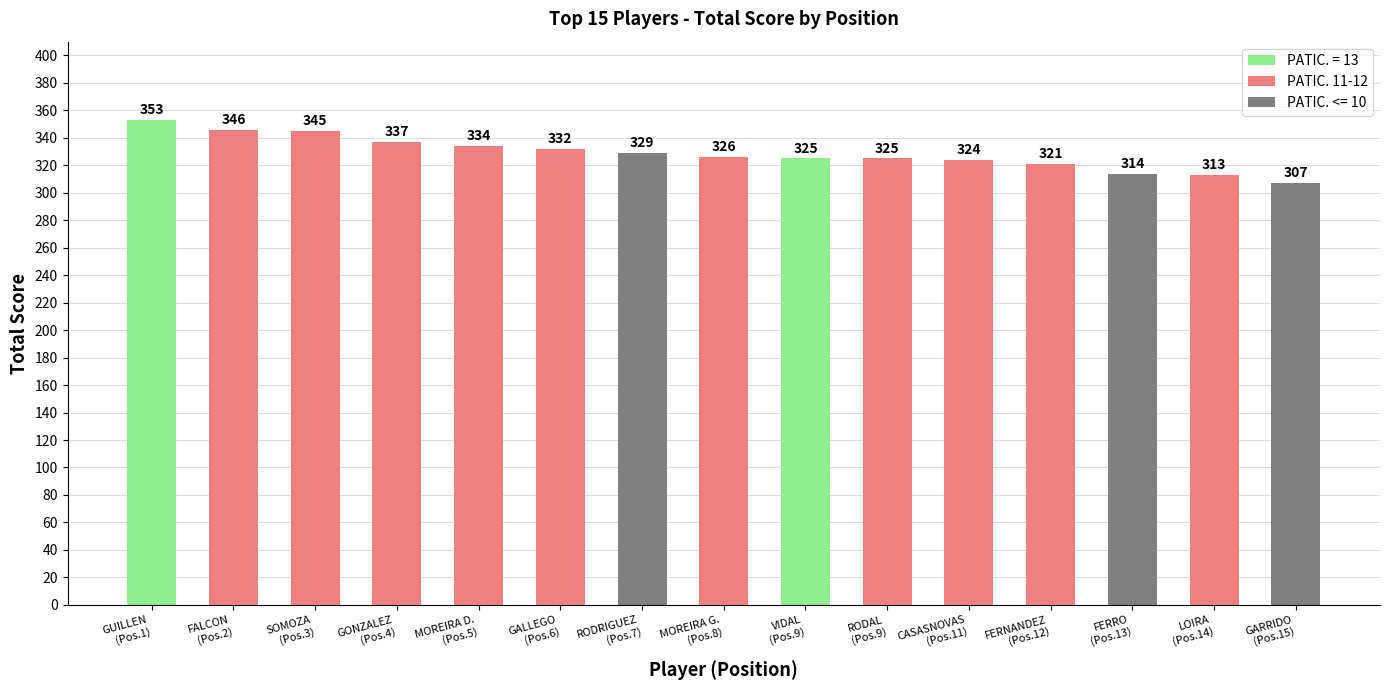

What is the label of the 12th bar from the left?

FERNANDEZ
(Pos.12)